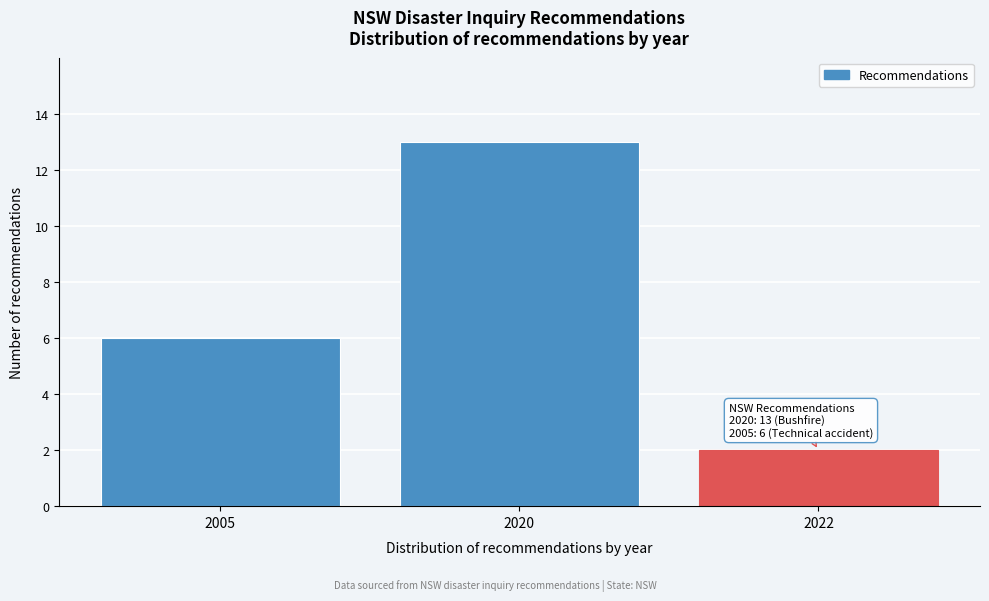

Reading right to left, list all the values displayed in this chart.

2	13	6